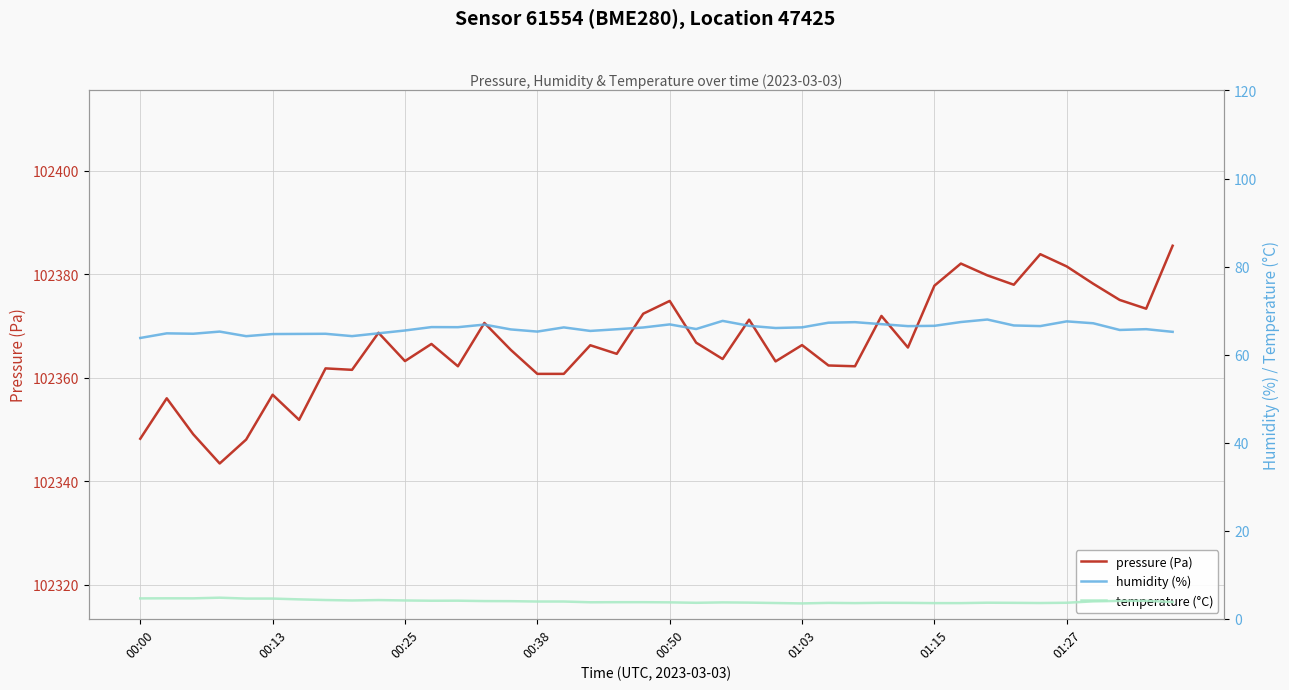

Is it true that pressure (Pa) equals 102363.2 at 00:25?

True